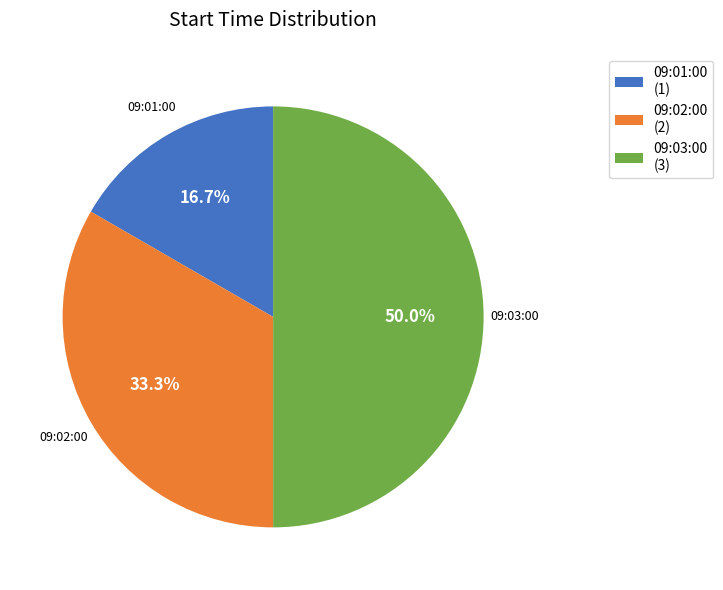

What is the total percentage of 09:02:00 and 09:03:00?

83.3%